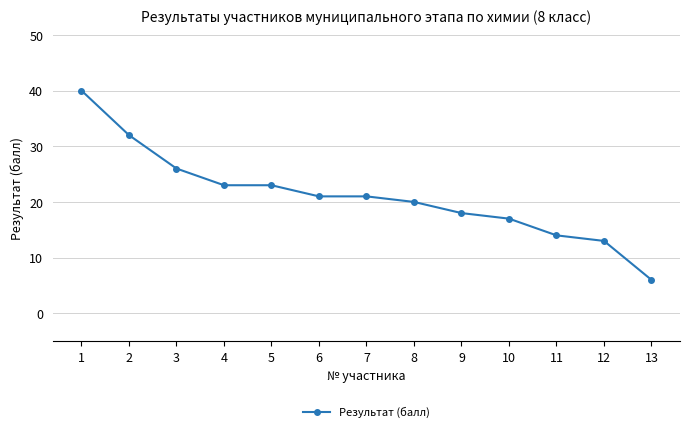

What is the minimum value shown in the chart?

6